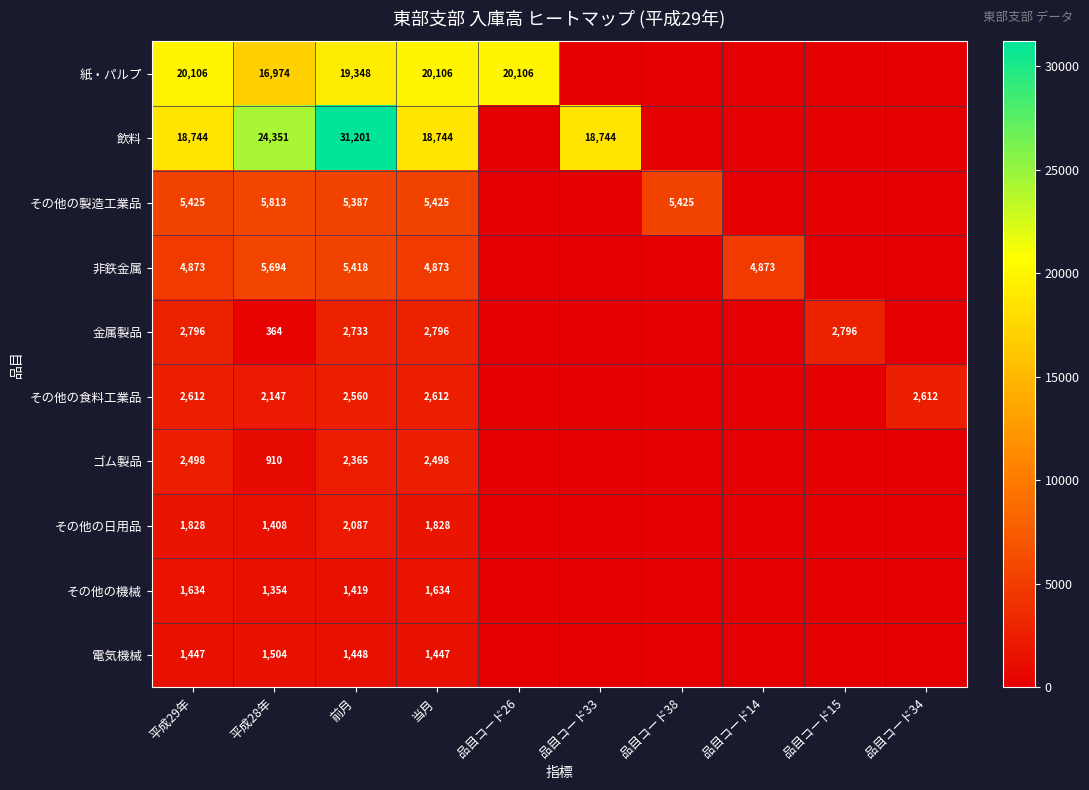

How many categories are shown in the chart?

10